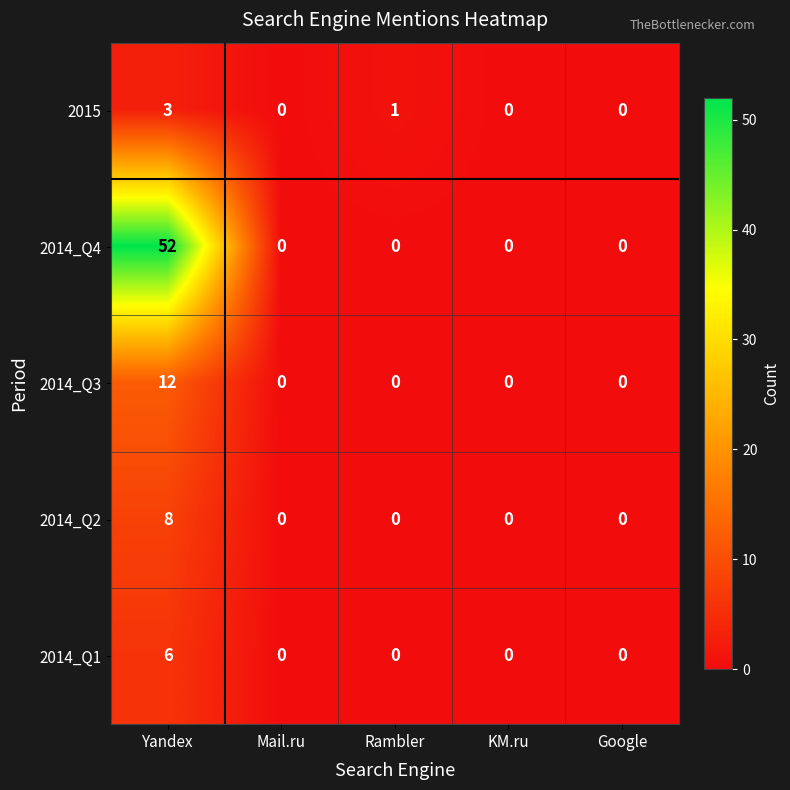

At which category is the sum across all series the highest?

Yandex